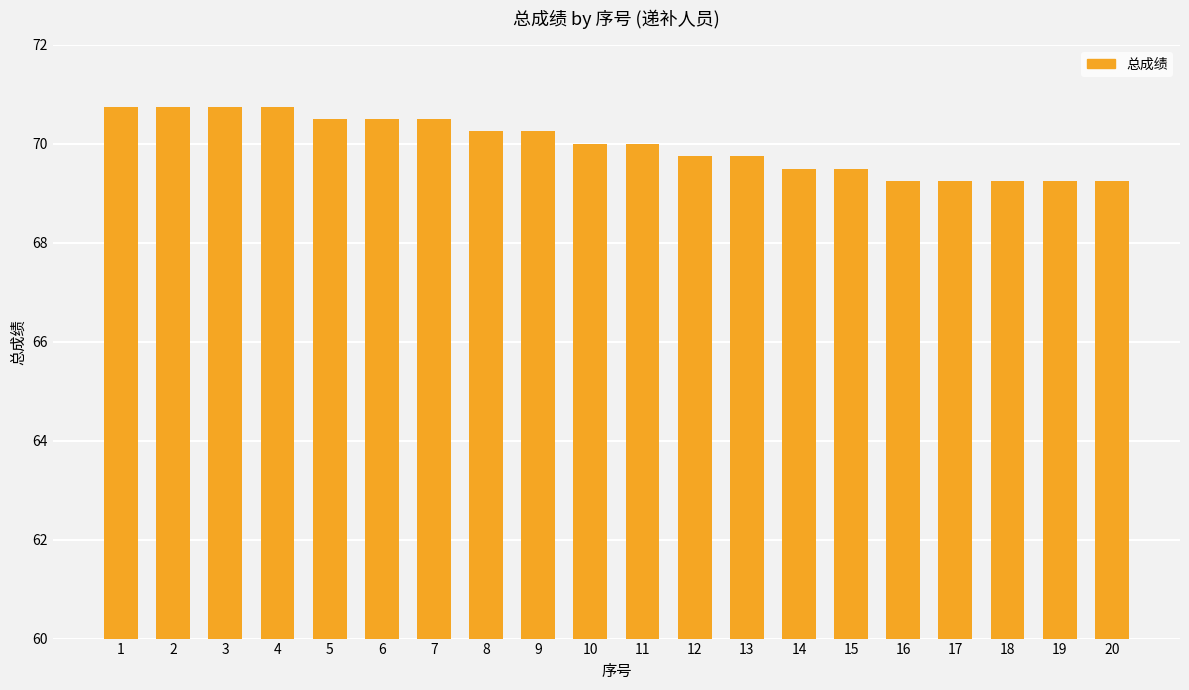

How many values are between 69 and 70?

11